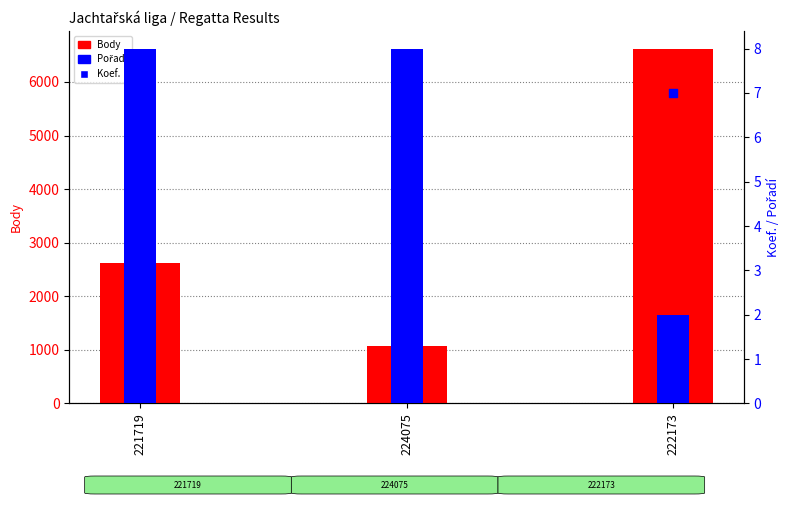

What are all the series names shown in the legend?

Body, Pořadí, Koef.